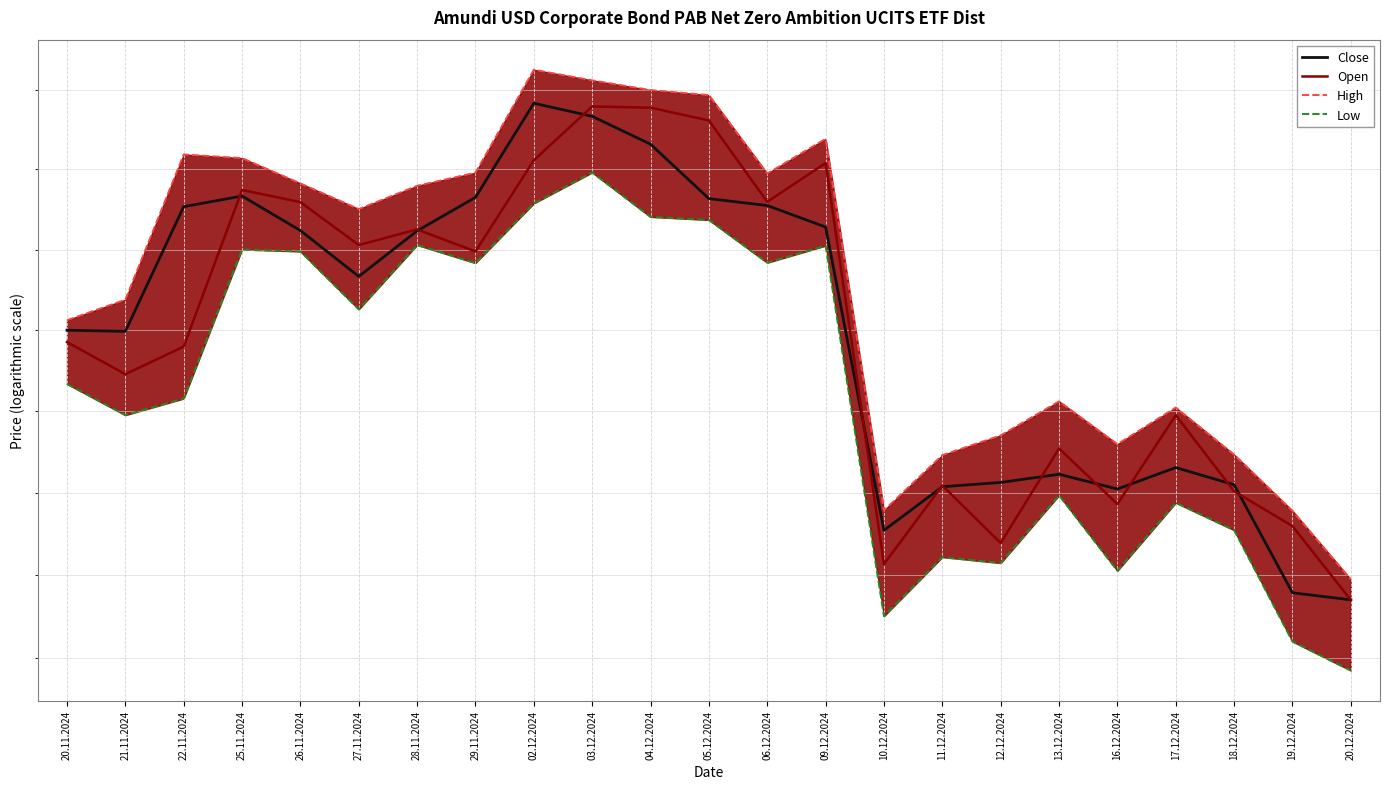

True or false: Close has more than 2 points higher than both neighbors.

True